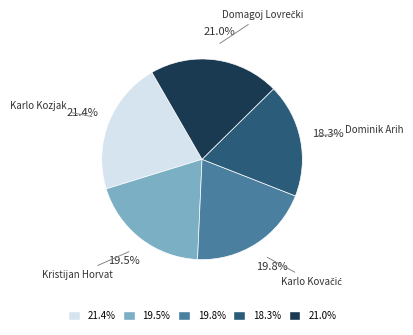

Which category has the smallest portion of the pie?

18.3%